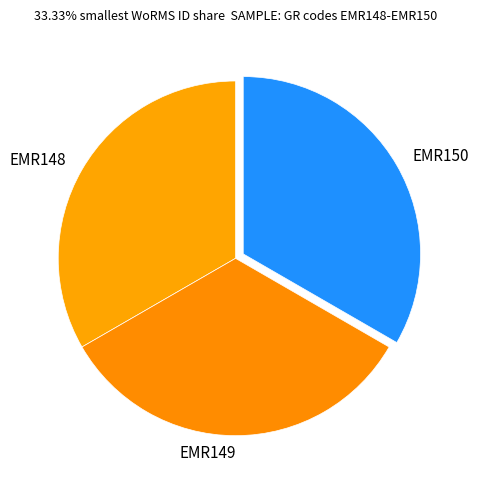

Approximately how many times larger is the value at EMR150 compared to EMR149?

1.0